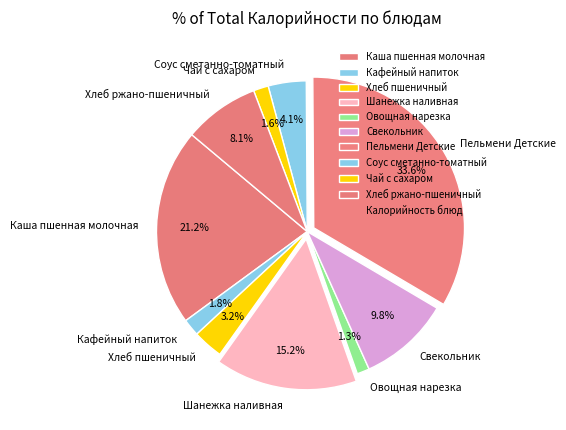

How many slices are in this pie chart?

10